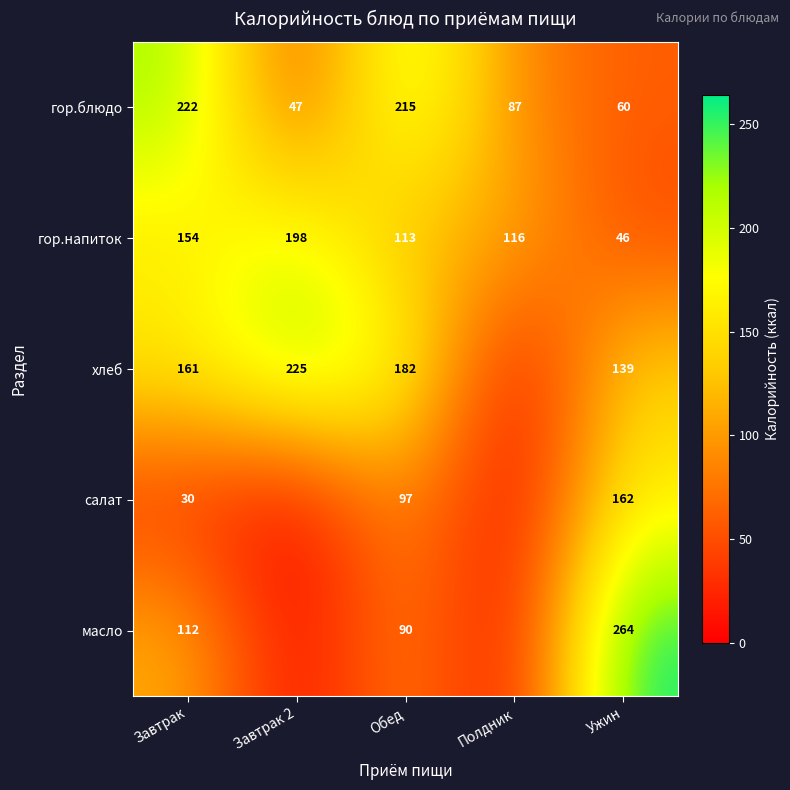

Read the гор.блюдо value at Ужин.

60